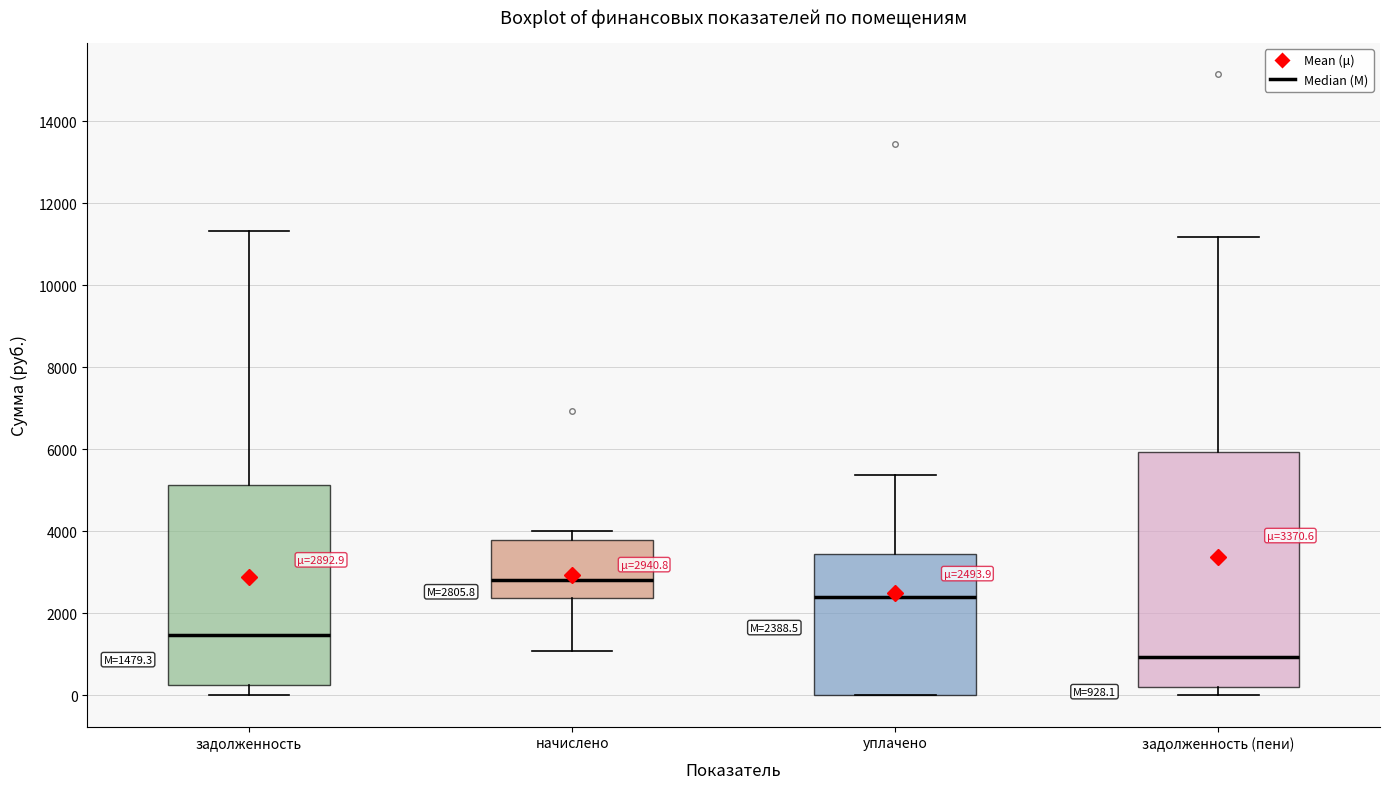

Which box has the highest median line?

начислено